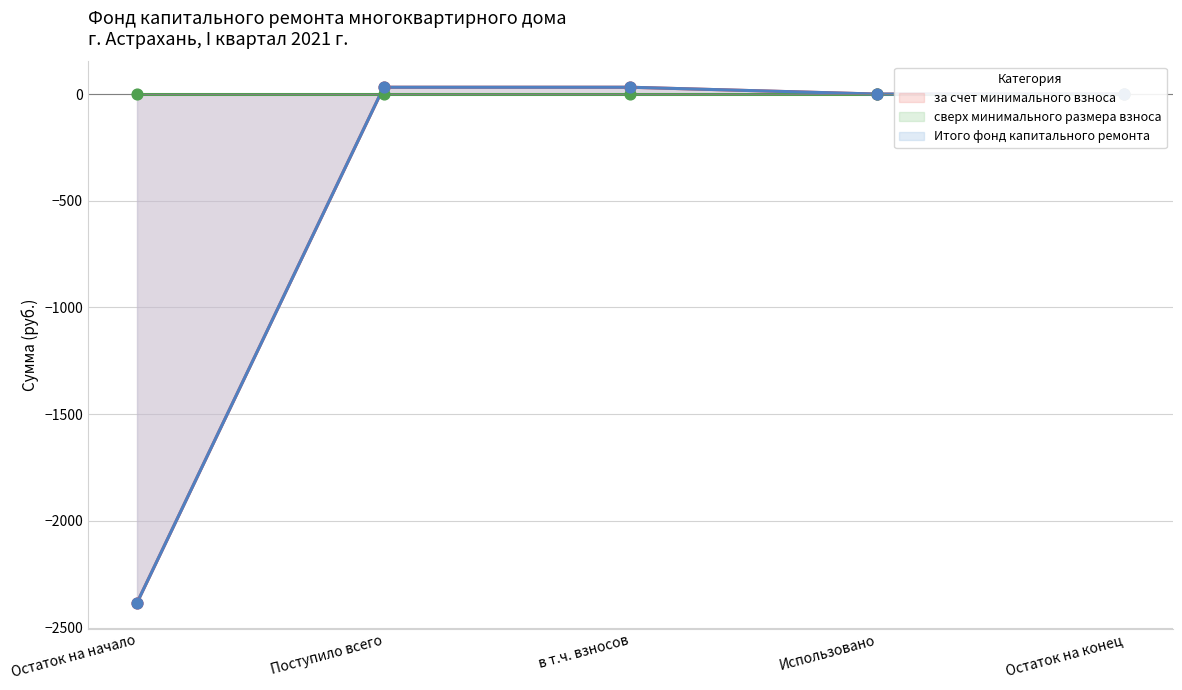

Is the value of Итого фонд капитального ремонта at Использовано greater than the value of за счет минимального взноса at в т.ч. взносов?

No